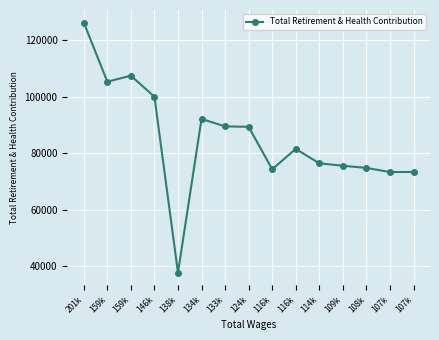

Which category has the highest value across all series?

201k